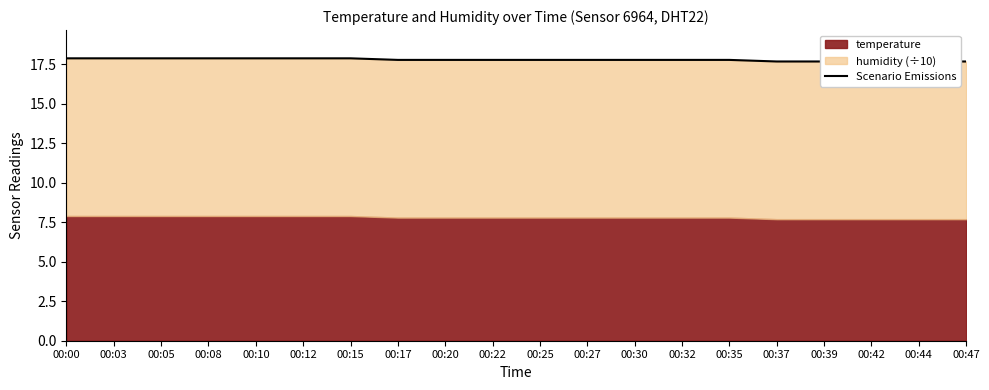

Reading left to right, transcribe all the data shown in this chart.

17.9	17.9	17.9	17.9	17.9	17.9	17.9	17.8	17.8	17.8	17.8	17.8	17.8	17.8	17.8	17.7	17.7	17.7	17.7	17.7